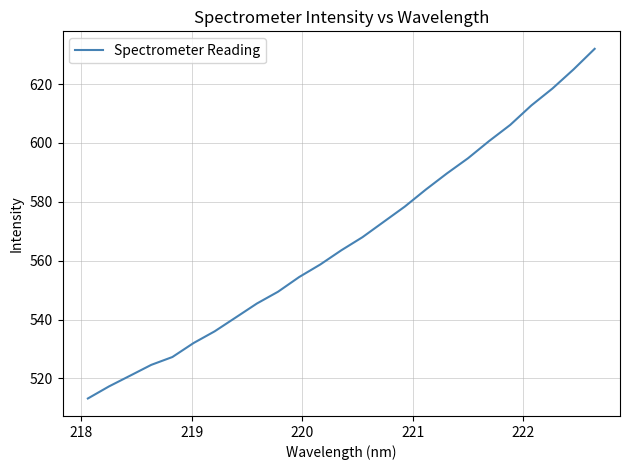

What is the difference between the maximum and minimum values?

118.8